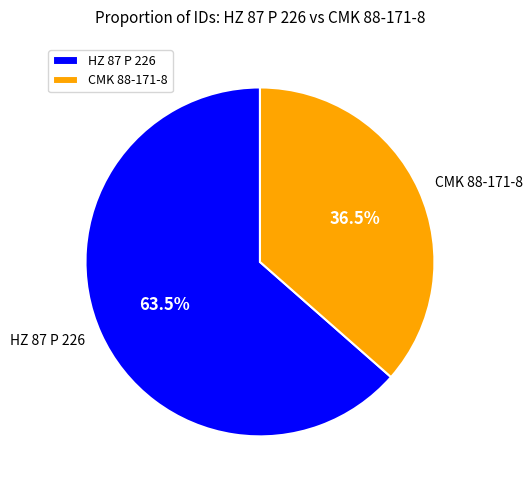

What is the majority slice?

HZ 87 P 226